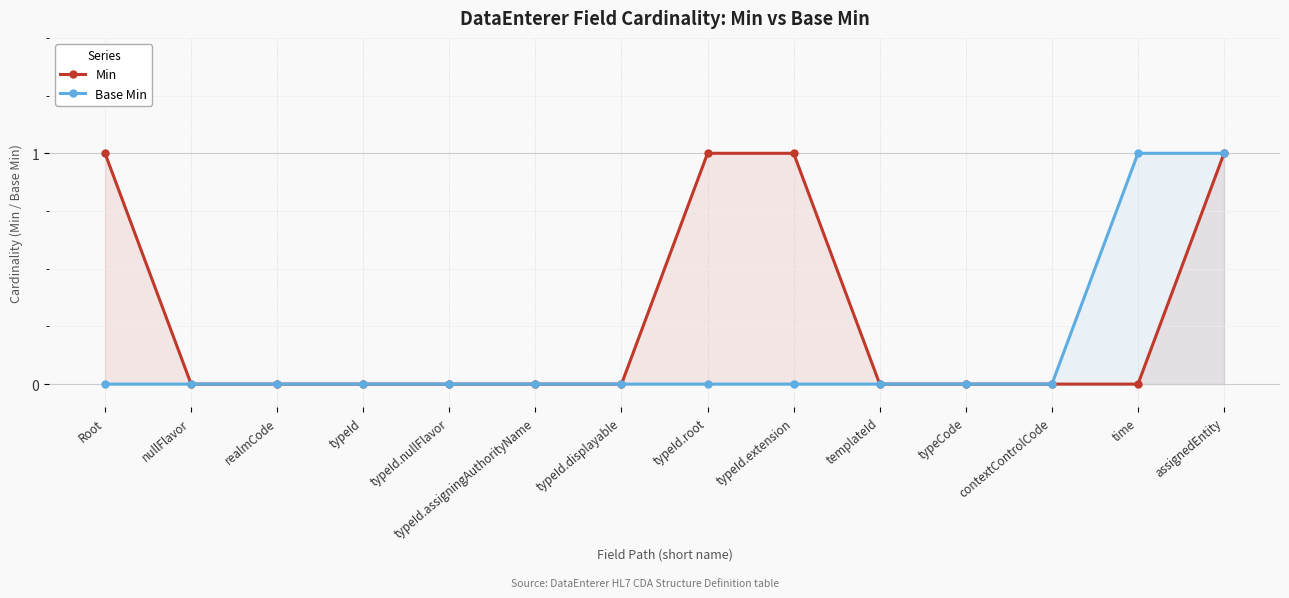

The Base Min series shows 0 at typeId.displayable. True or false?

True